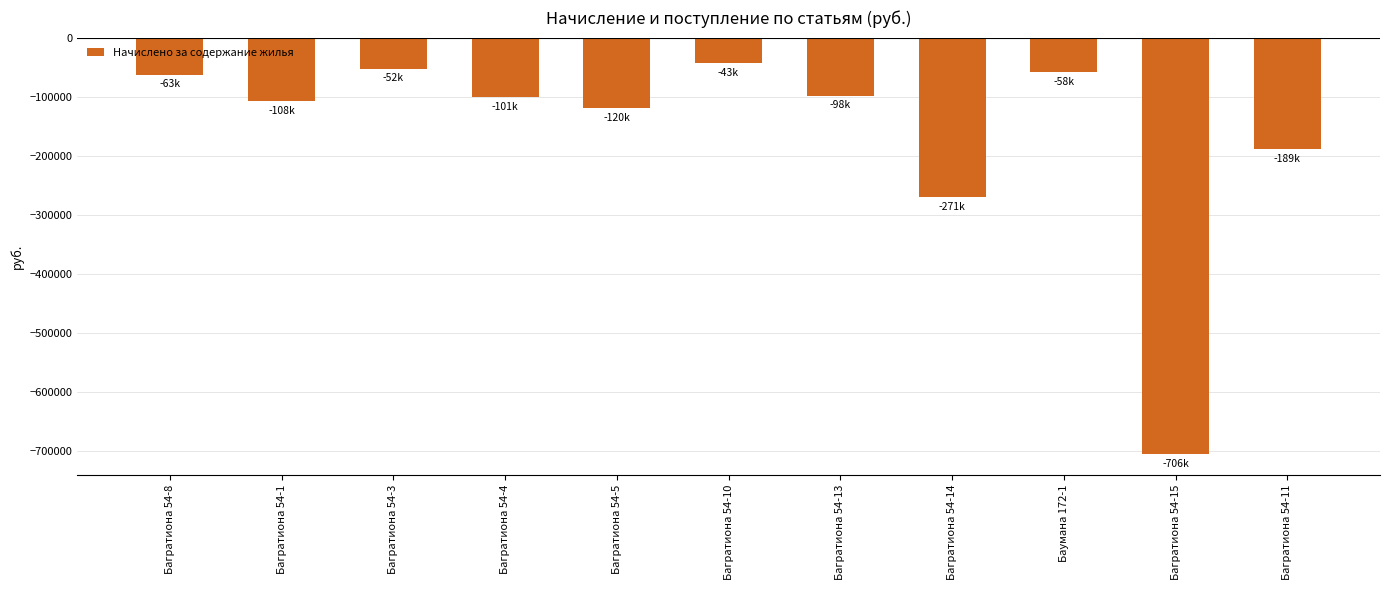

How many bars are there in total?

11